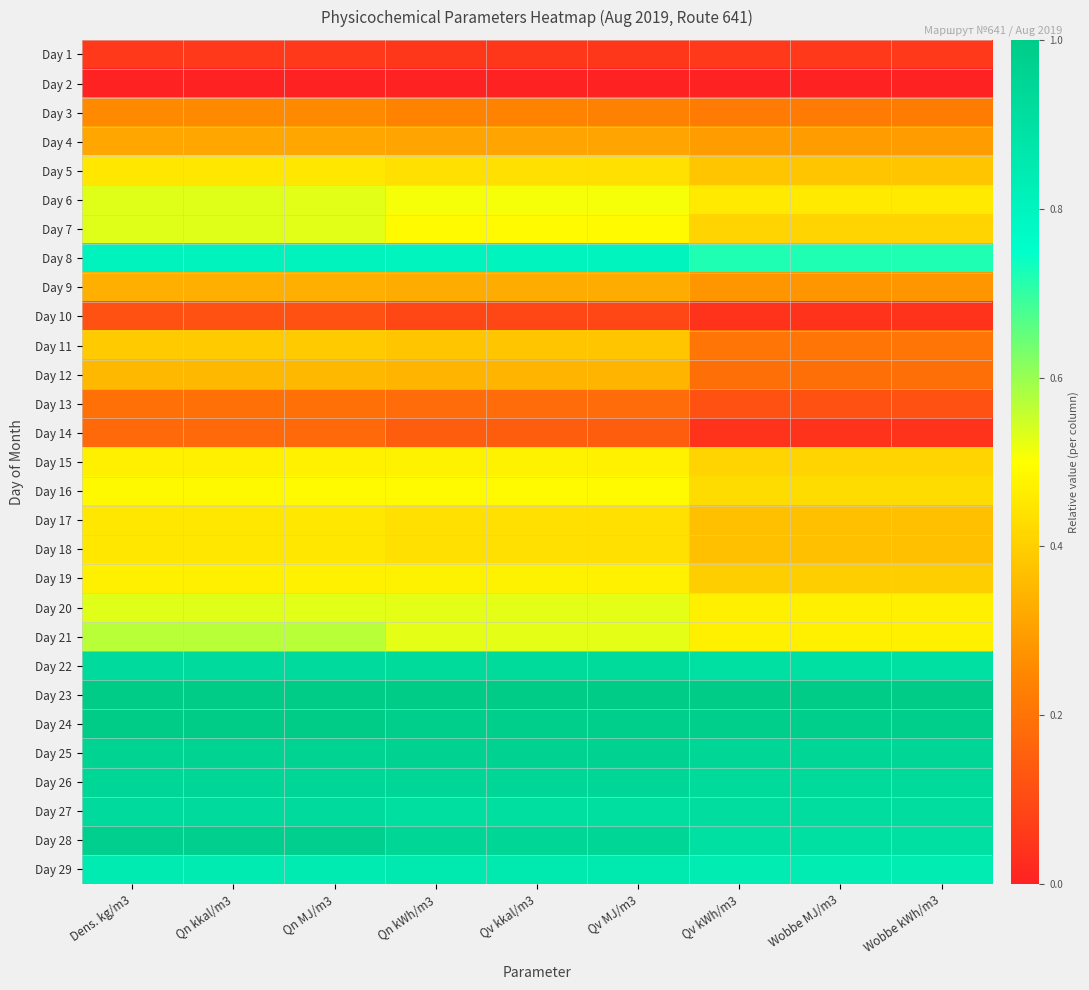

At which category is the sum across all series the highest?

Qn MJ/m3